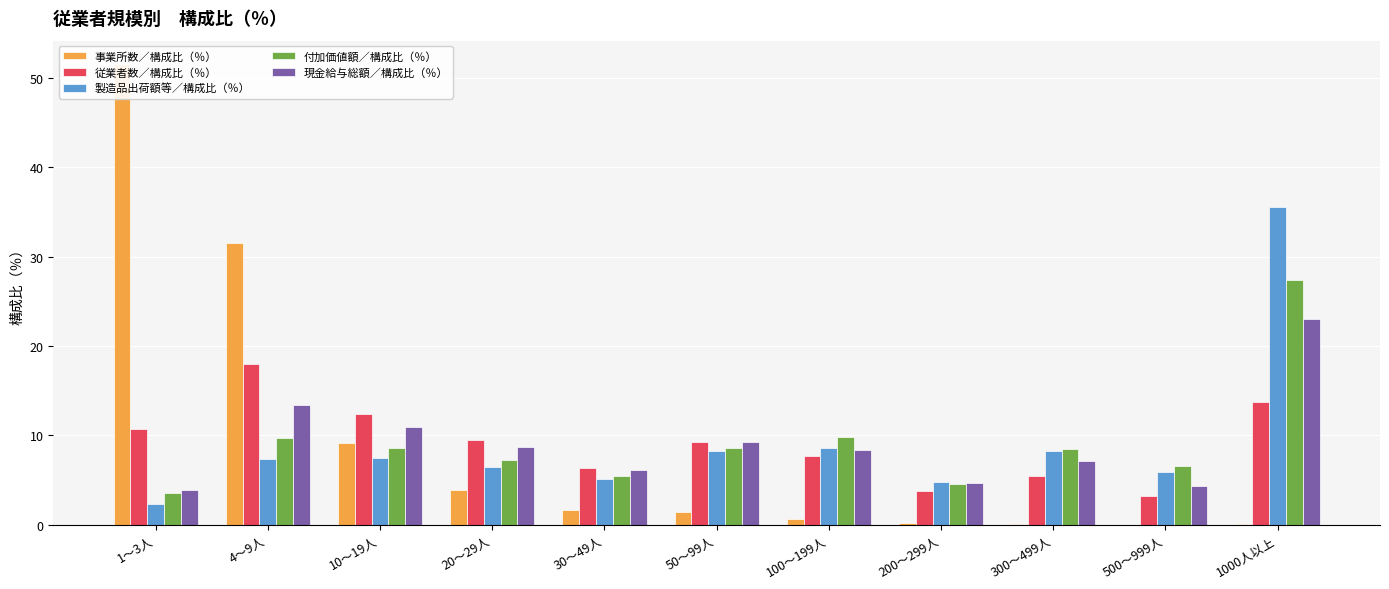

What is the difference between the highest and lowest values at 500～999人?

6.6